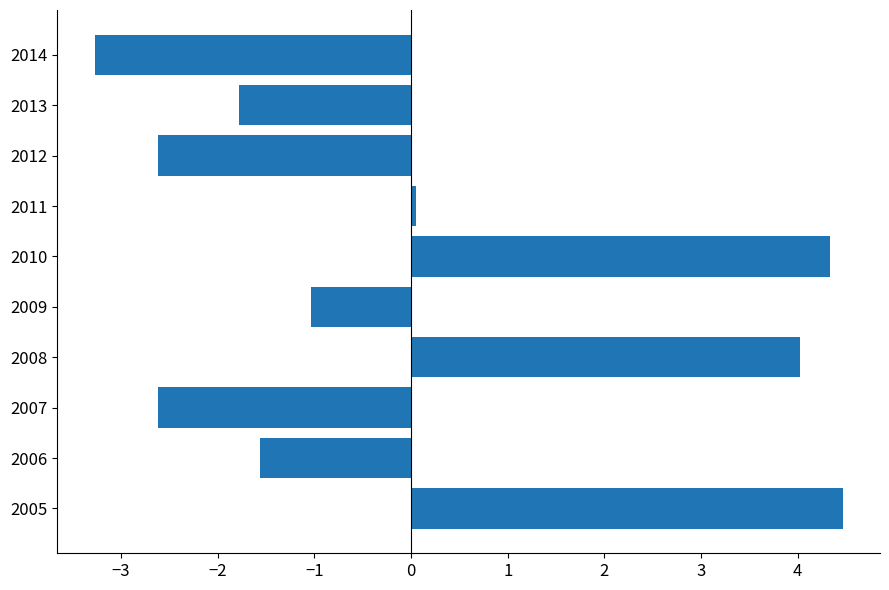

The value at 2013 is -1.8. True or false?

True